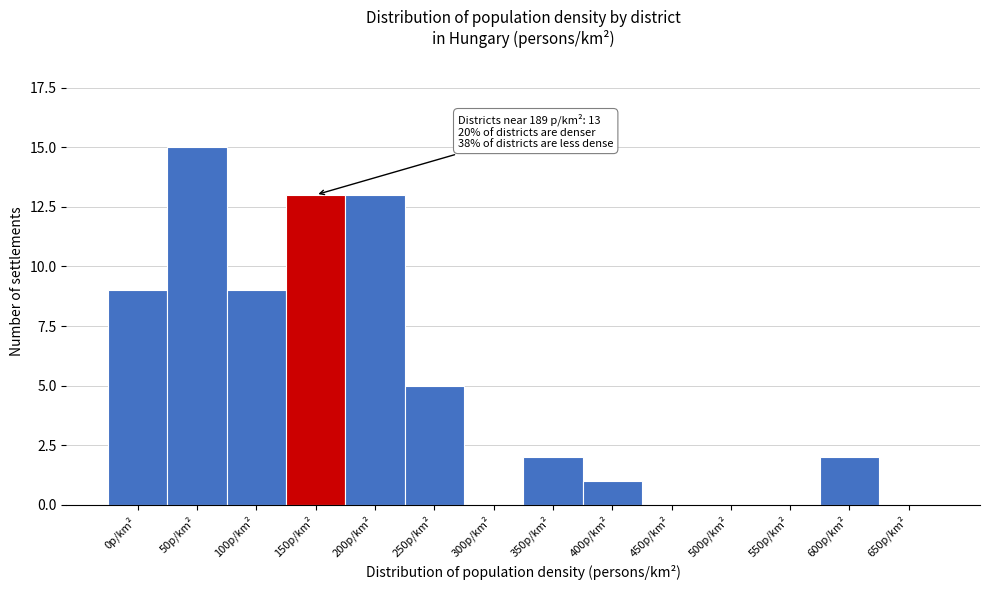

Reading right to left, extract all data points from this chart.

650p/km²=0	600p/km²=2	550p/km²=0	500p/km²=0	450p/km²=0	400p/km²=1	350p/km²=2	300p/km²=0	250p/km²=5	200p/km²=13	150p/km²=13	100p/km²=9	50p/km²=15	0p/km²=9